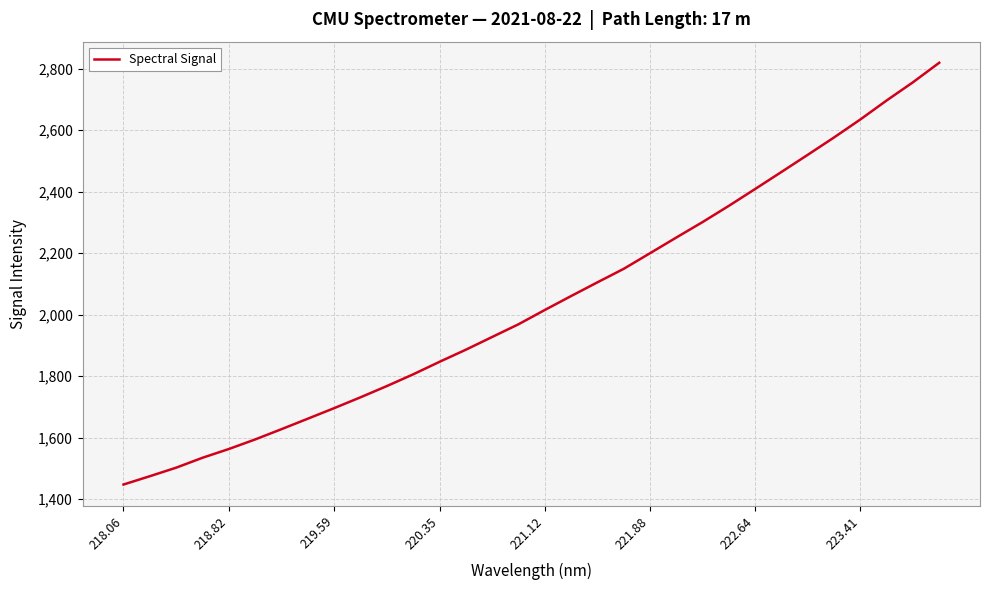

What is the greatest value displayed?

2819.1